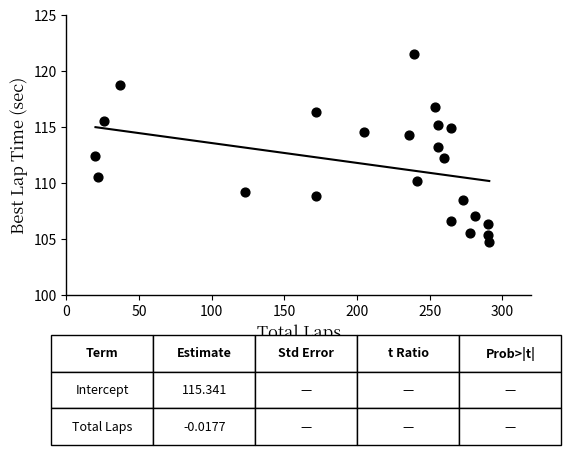

What is the range of X values (max minus min)?

271.0